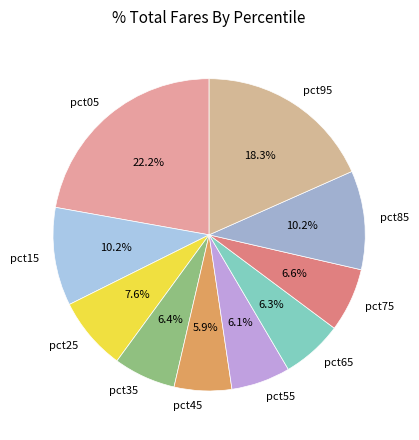

Does pct75 represent more than half of the total?

No